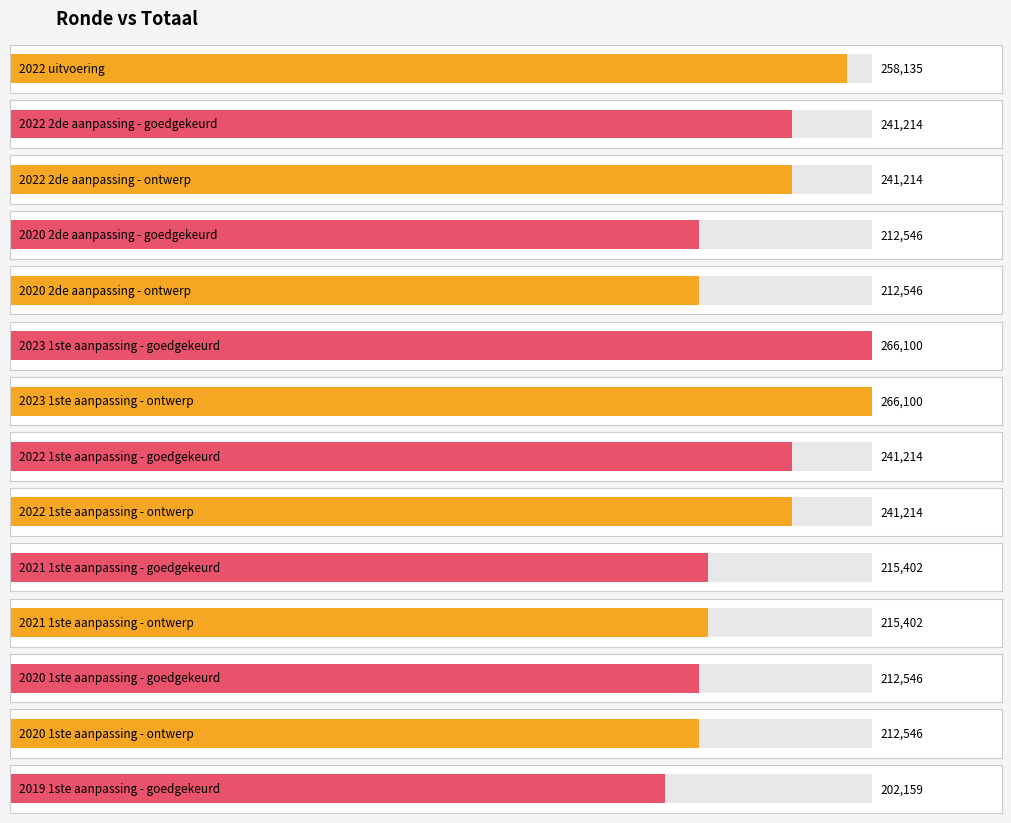

At which category does the chart reach its peak across all series?

2023 1ste aanpassing - goedgekeurd